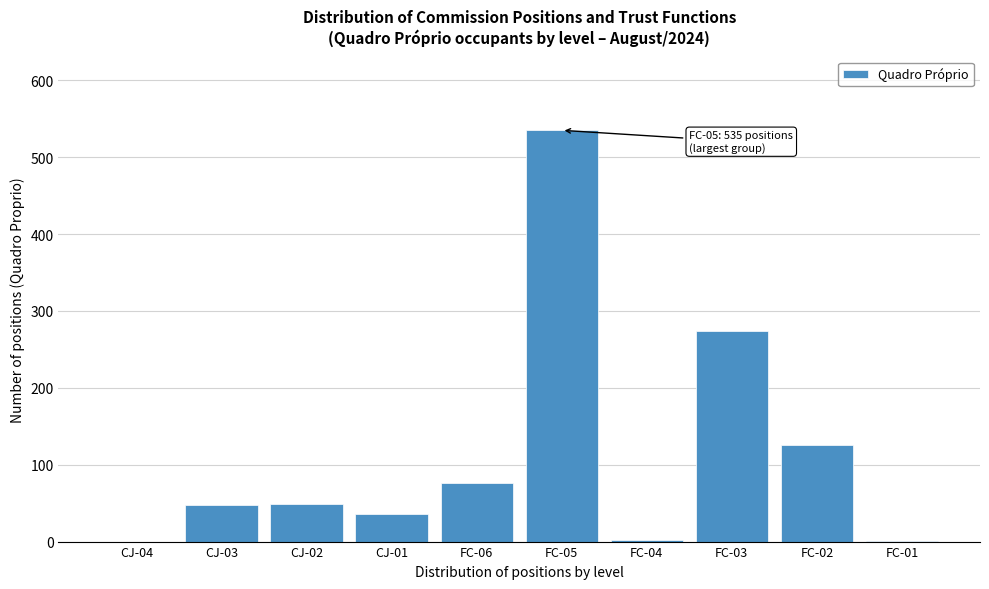

Is it true that the value at CJ-01 is 36?

True